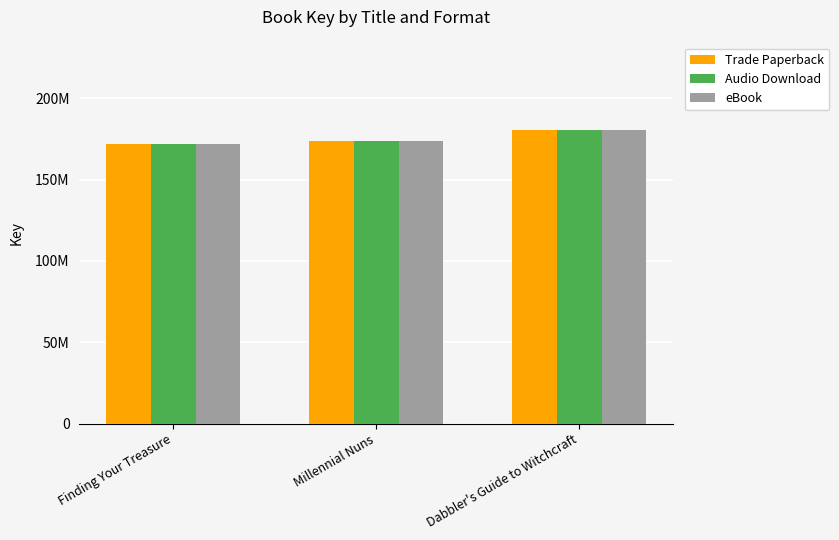

What are all the series names shown in the legend?

Trade Paperback, Audio Download, eBook